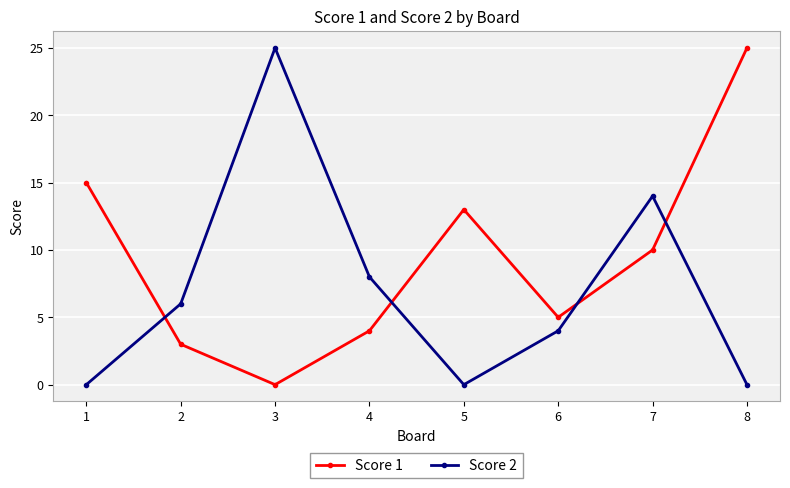

At which label does Score 1 reach its peak?

8